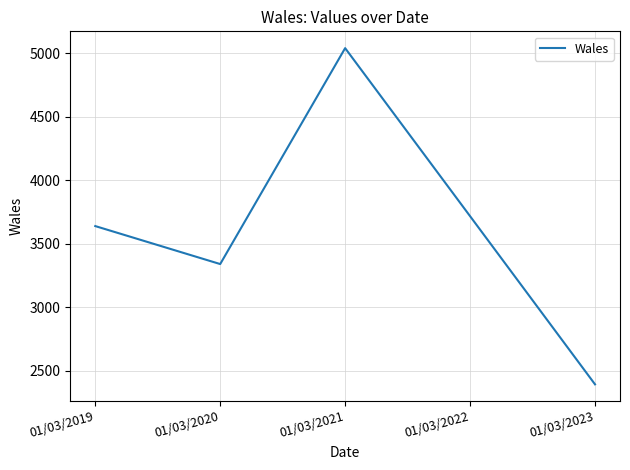

Reading left to right, what are all the values shown in this chart?

01/03/2019=3639	01/03/2020=3340	01/03/2021=5040	01/03/2022=3717	01/03/2023=2393